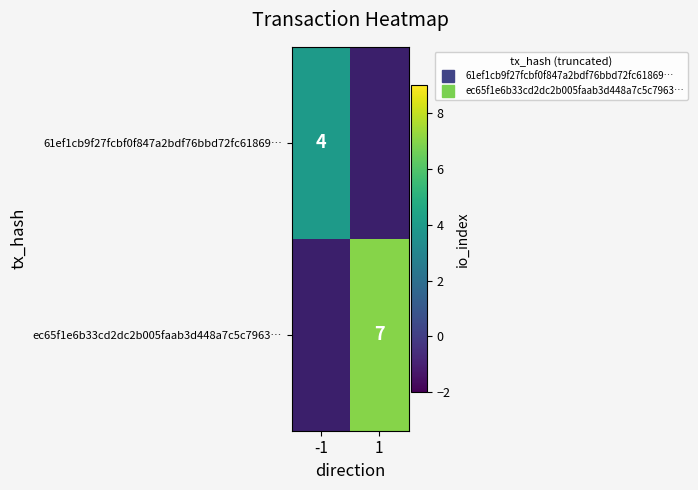

How many 61ef1cb9f27fcbf0f847a2bdf76bbd72fc61869… values are between 0 and 4?

2